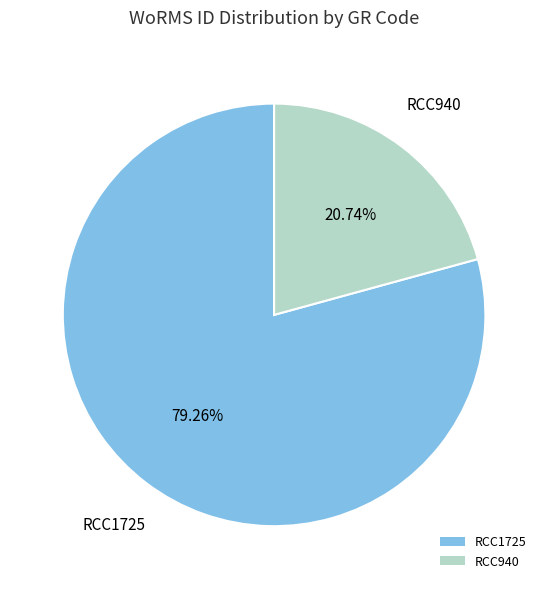

How many slices are in this pie chart?

2